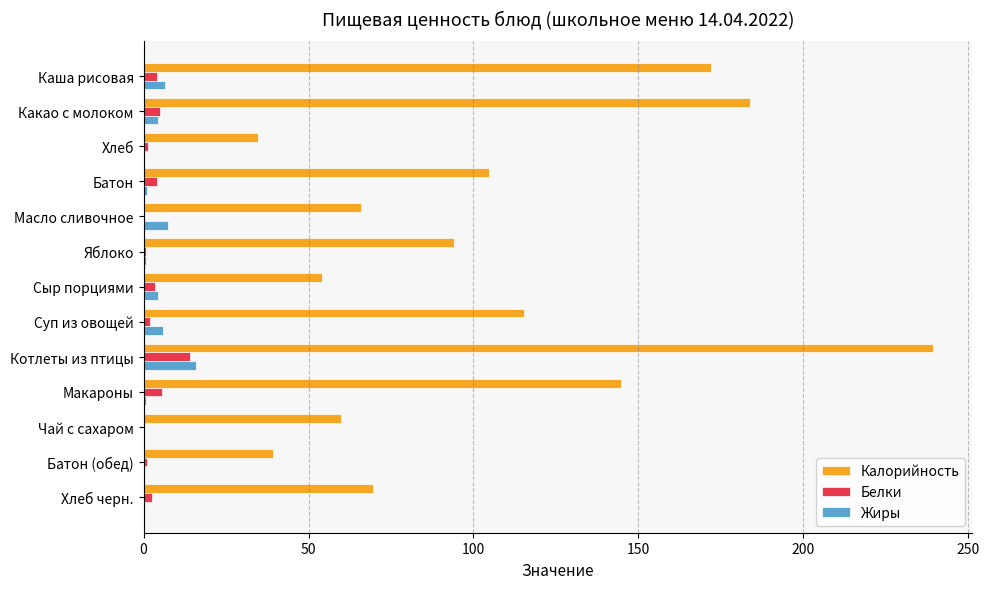

The value of Калорийность at Макароны is 237.1. True or false?

False